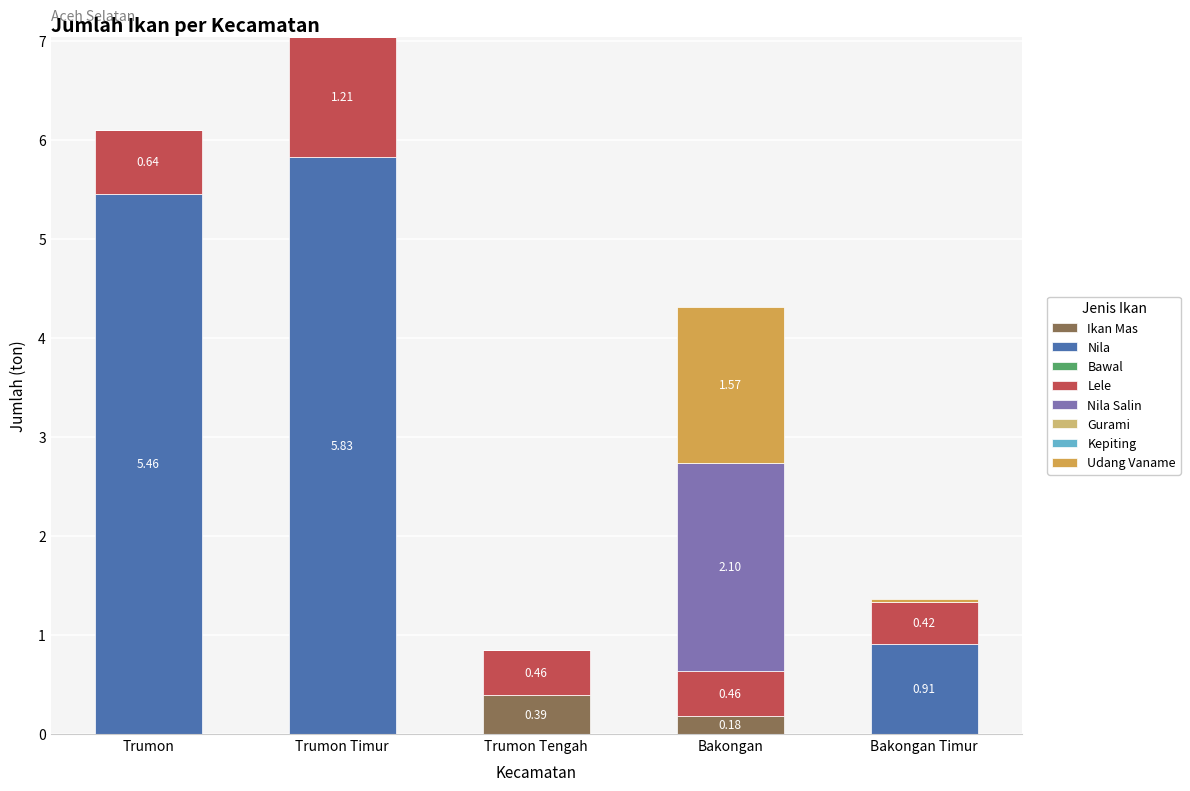

At which category is the sum across all series the highest?

Trumon Timur